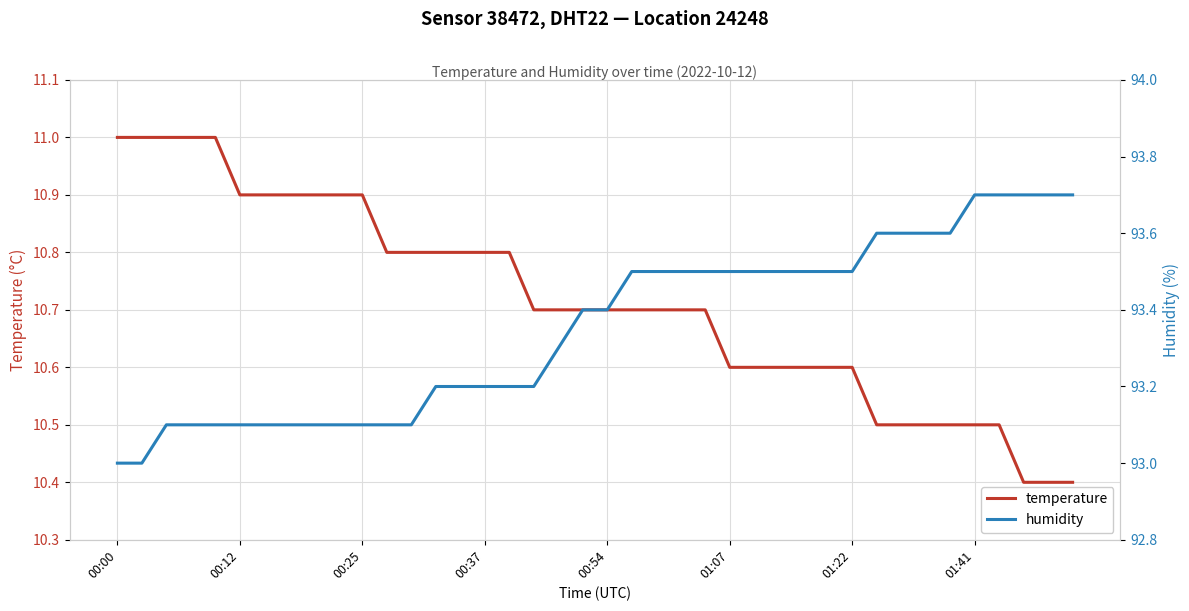

What is the difference between the maximum and minimum values in the humidity series?

0.7